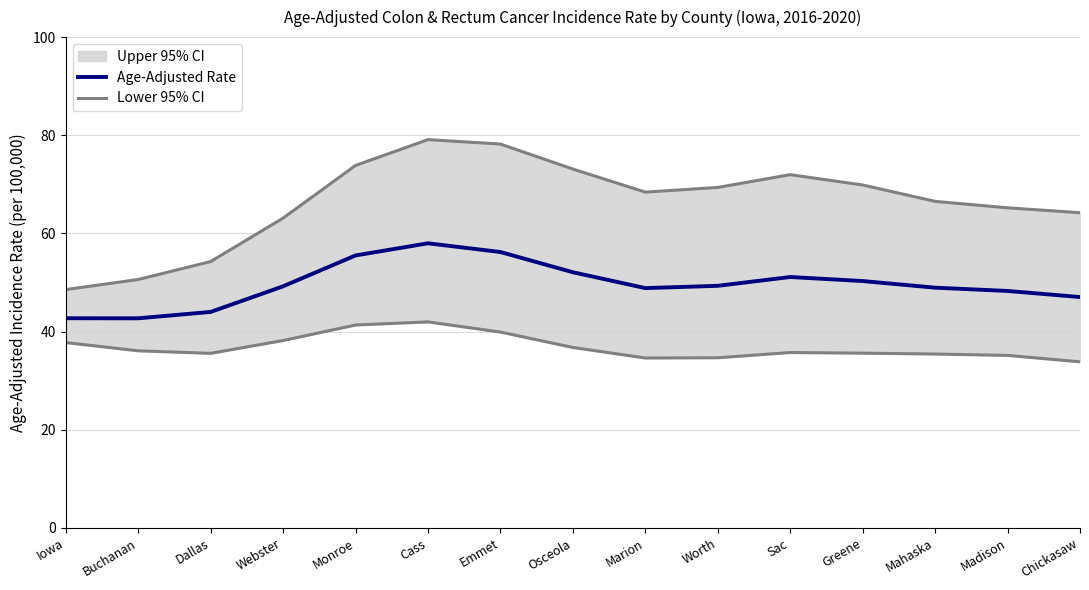

What is the label of the 5th point from the left?

Monroe